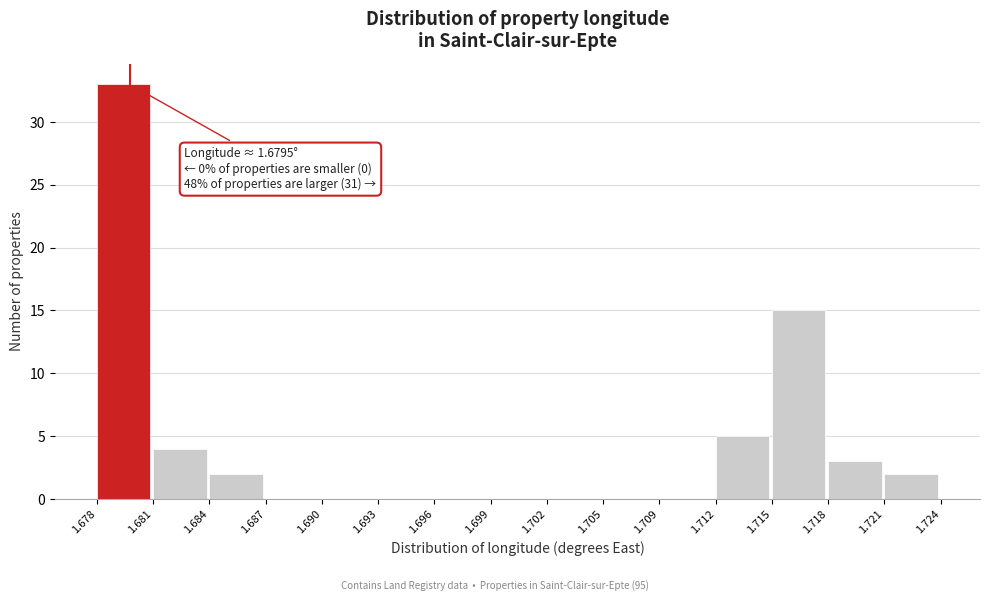

Which range on the x-axis has the tallest bar?

1.678 to 1.681